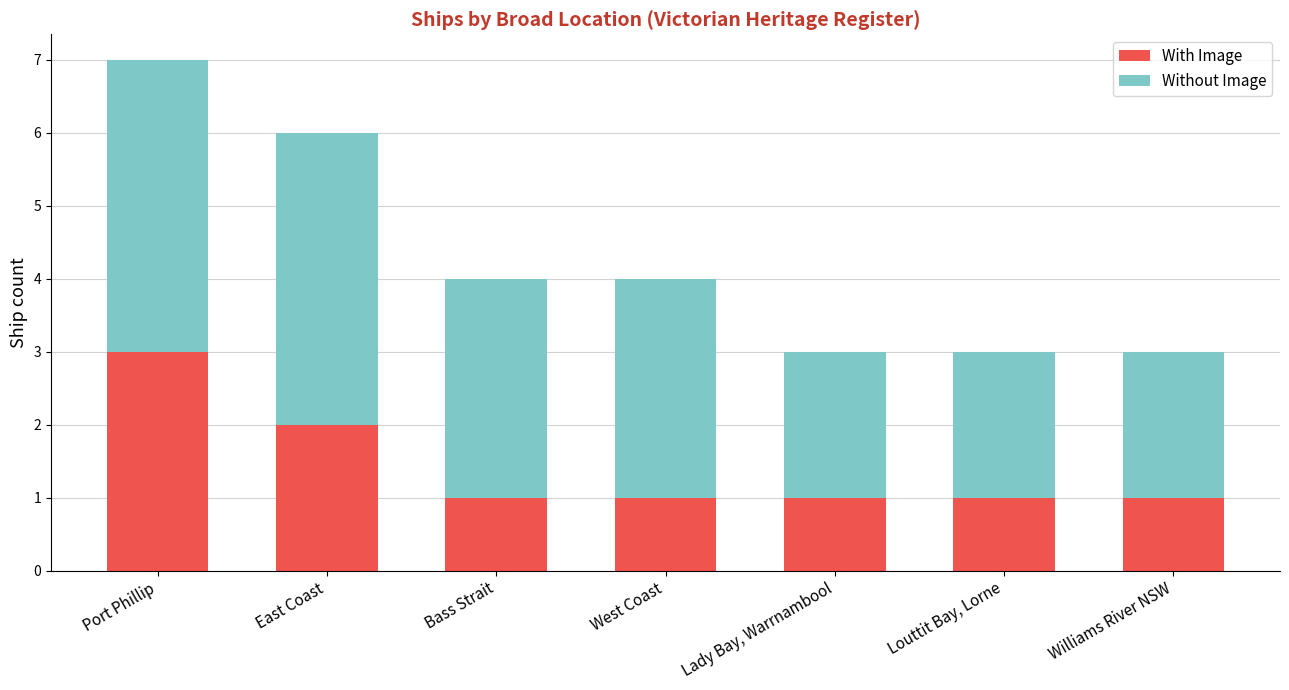

What are all the series names shown in the legend?

With Image, Without Image